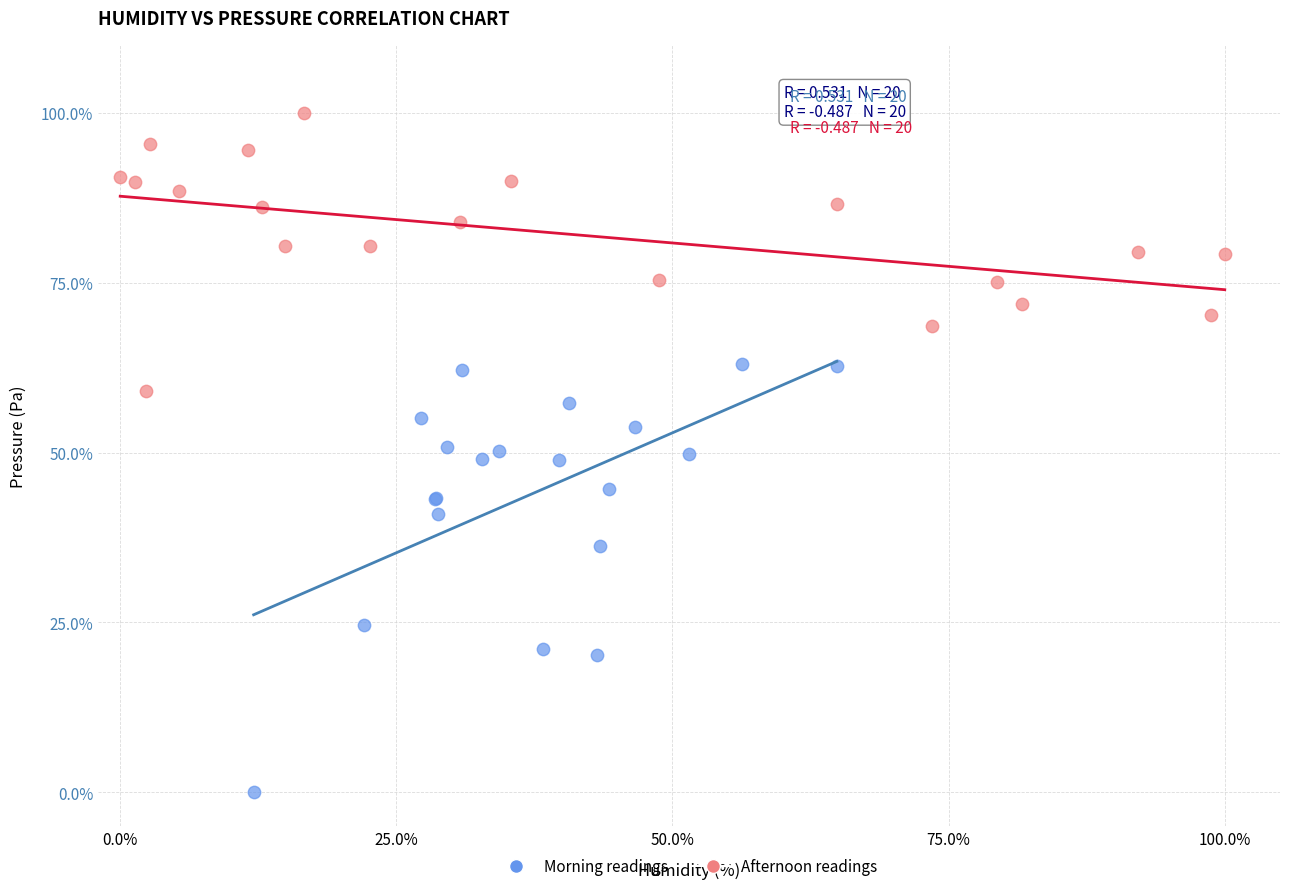

Which series has the largest Y range (max minus min)?

Morning readings